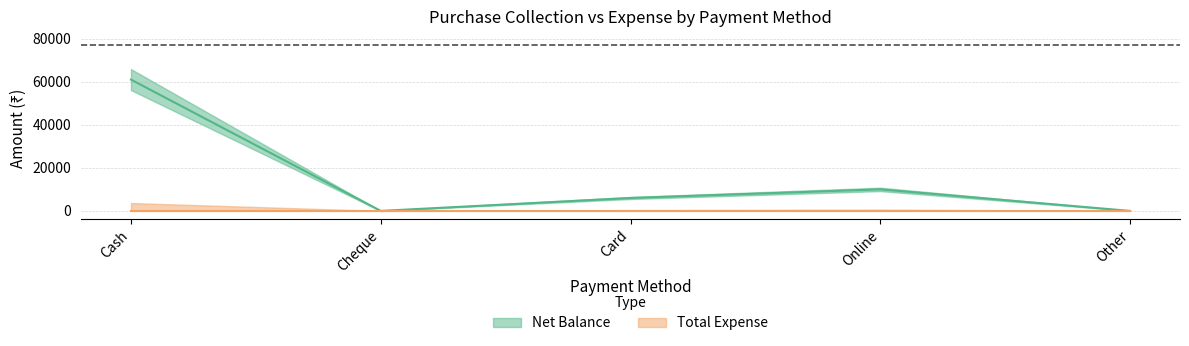

List the labels in order of value, smallest first.

Cheque, Other, Card, Online, Cash